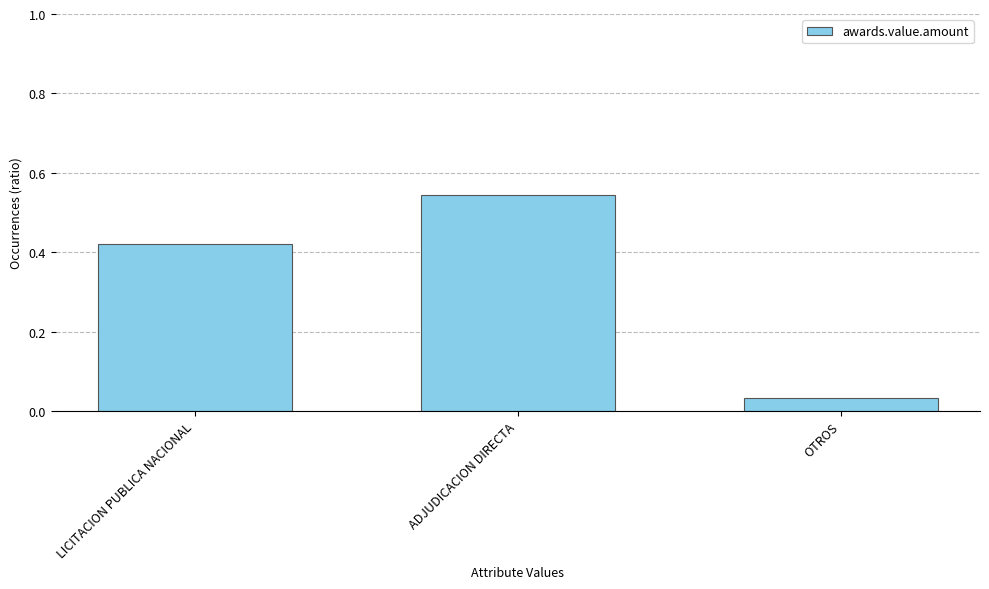

What is the label of the 3rd bar from the left?

OTROS